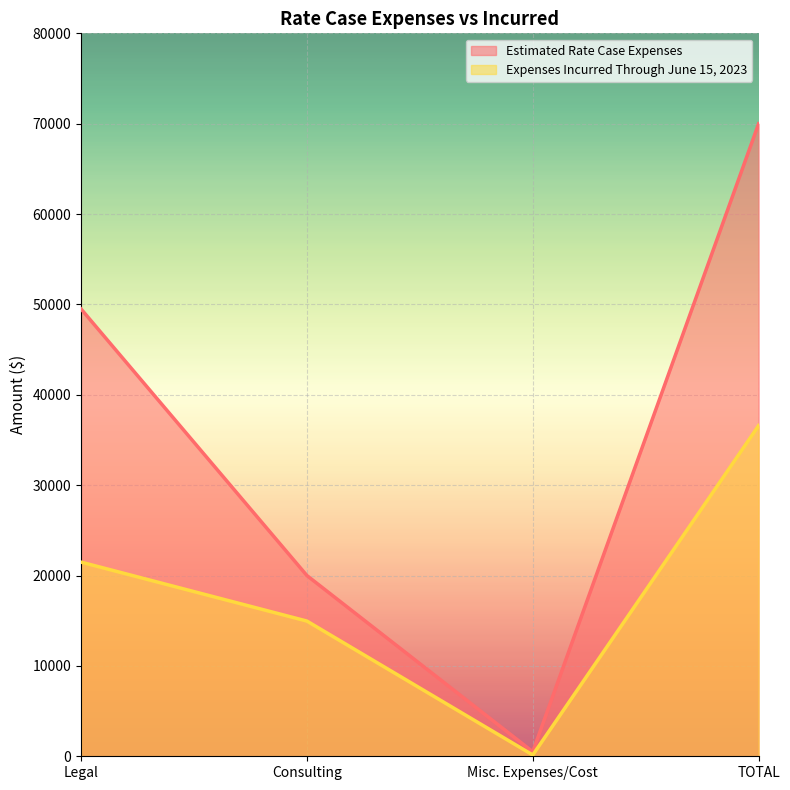

What is the greatest value displayed?

70000.0